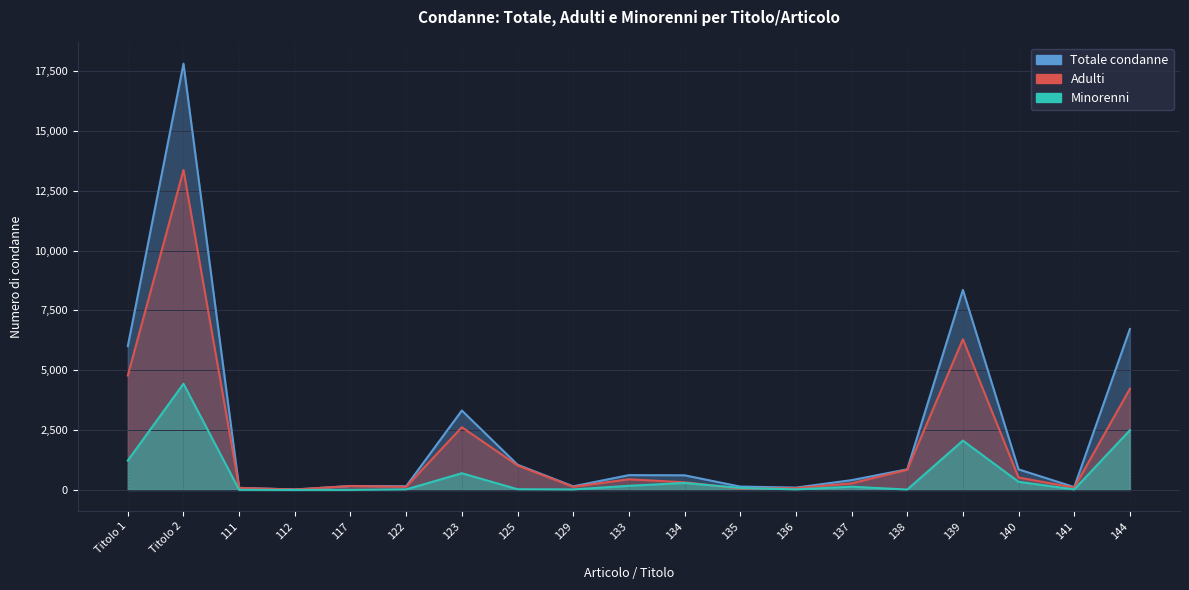

At which label does Adulti reach its peak?

Titolo 2